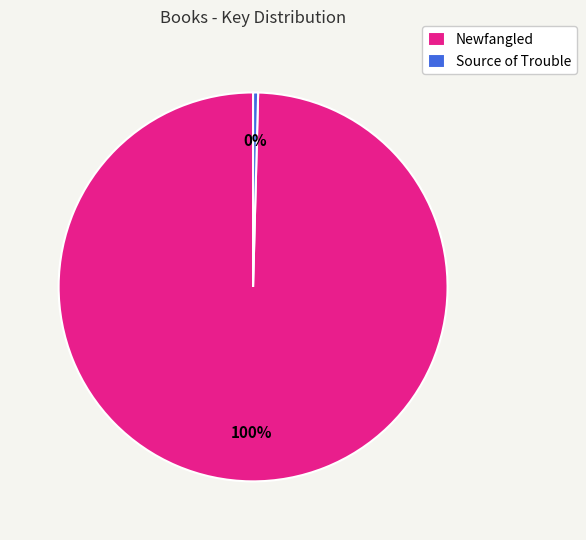

What is the largest slice in the pie chart?

Newfangled